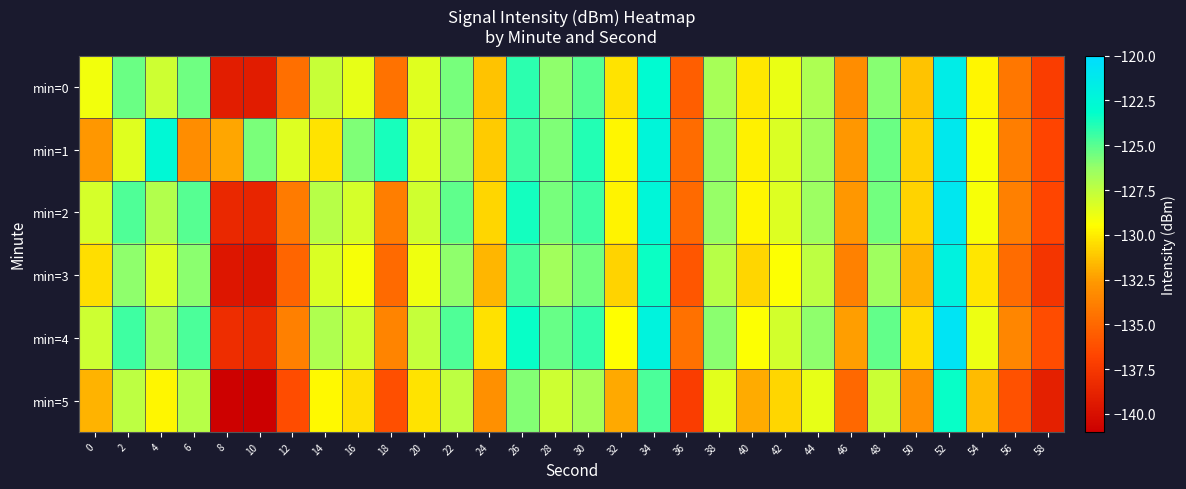

What is the smallest value displayed?

-141.0